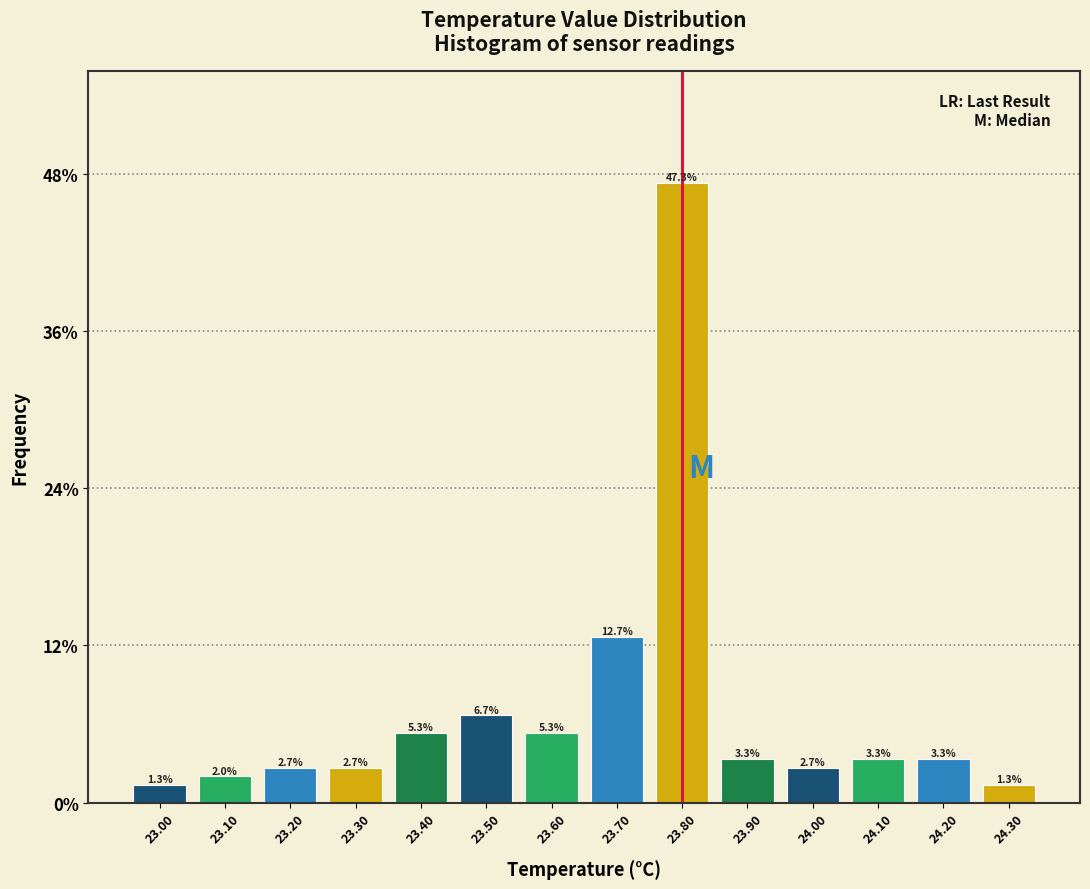

Which range on the x-axis has the tallest bar?

23.75 to 23.85